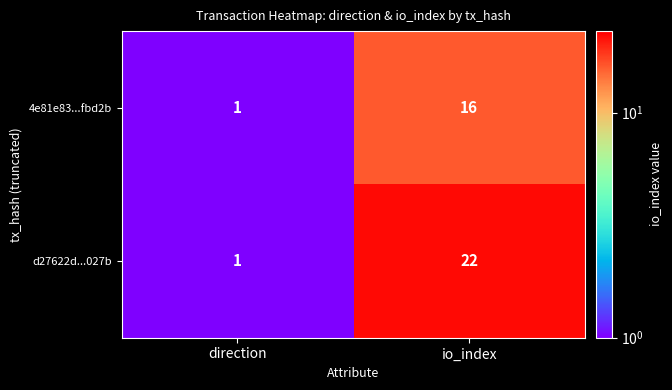

Which category has the lowest value across all series?

direction